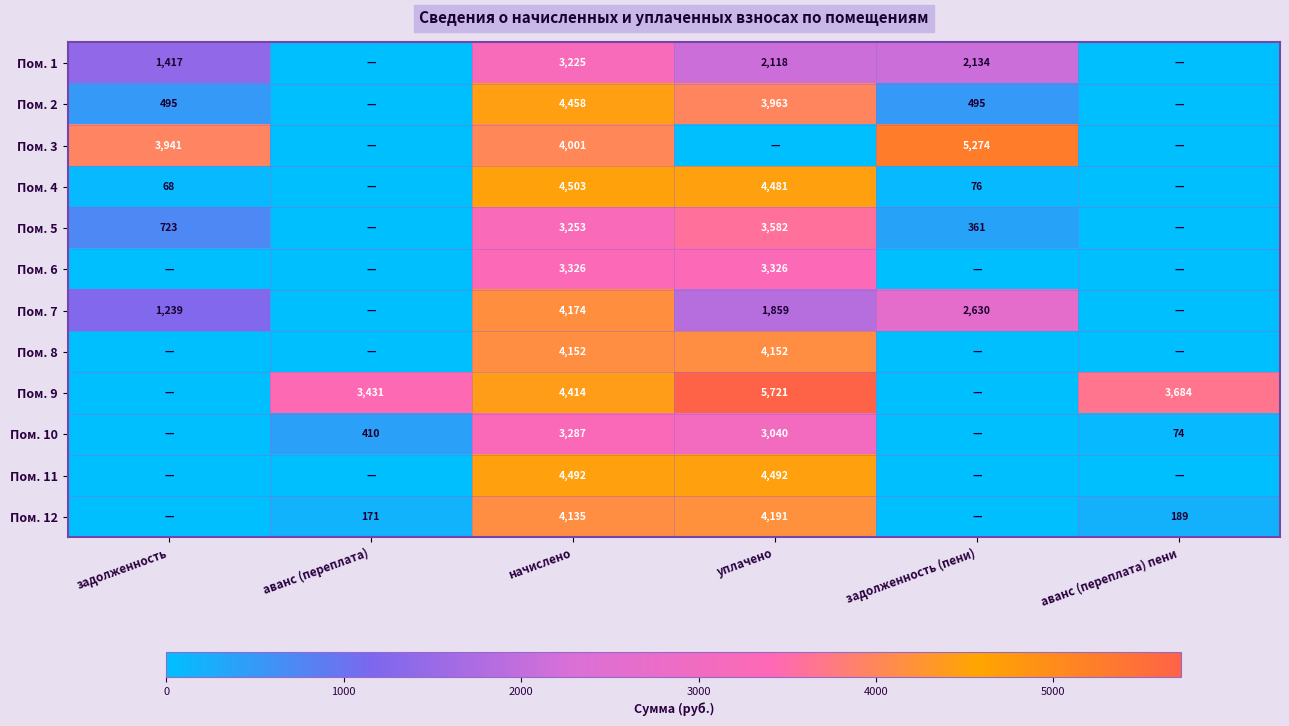

Is it true that Пом. 1 equals 2134 at задолженность (пени)?

True